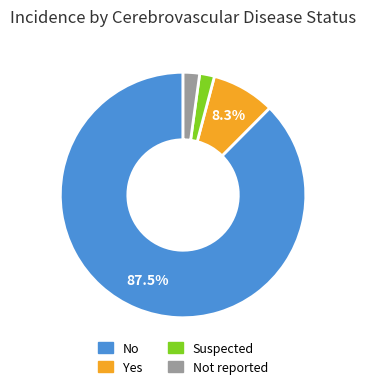

Is there any slice that represents more than half of the pie?

Yes